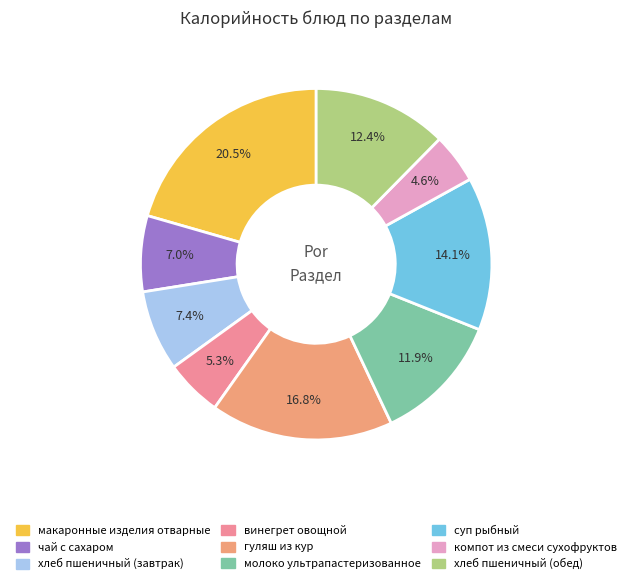

The молоко ультрапастеризованное slice represents 21% of the pie. True or false?

False